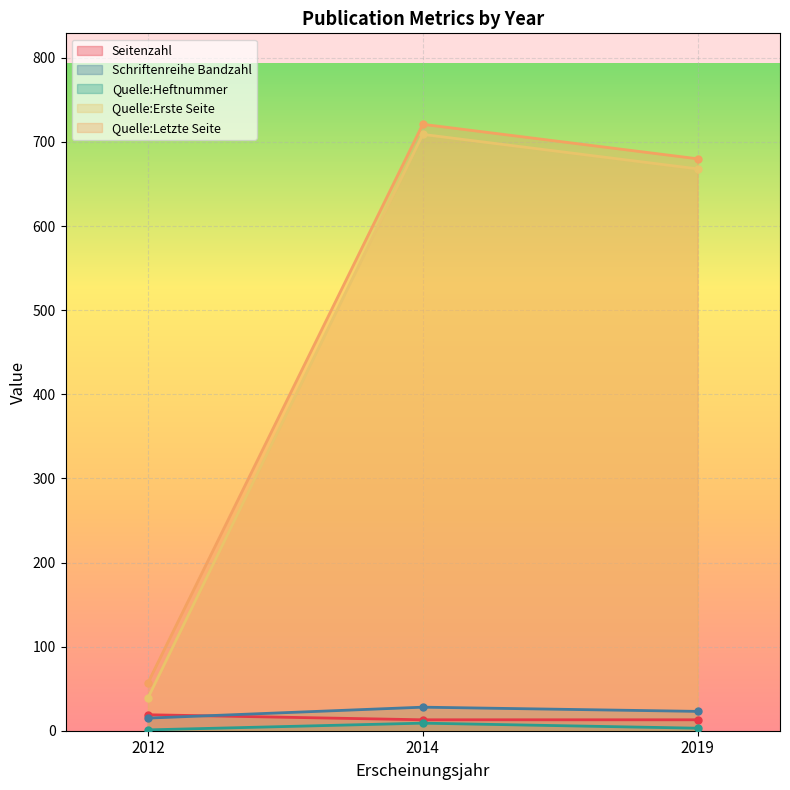

Reading left to right, what are all the values shown in this chart?

Seitenzahl: 19	13	13
Schriftenreihe Bandzahl: 15	28	23
Quelle:Heftnummer: 1	9	3
Quelle:Erste Seite: 39	709	668
Quelle:Letzte Seite: 57	721	680